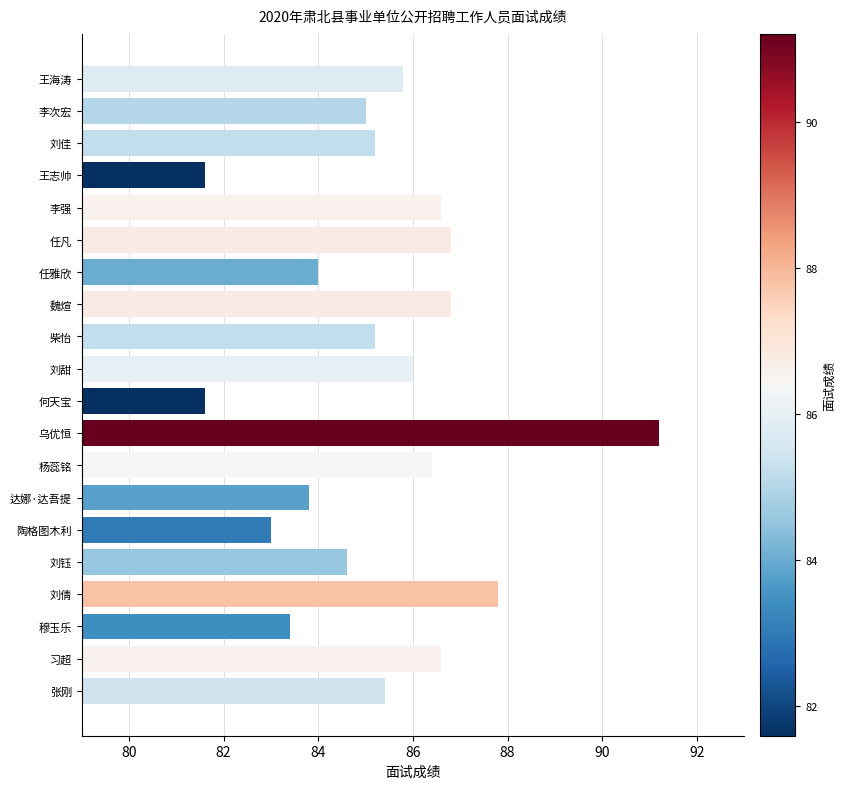

Count the number of data series in this chart.

1